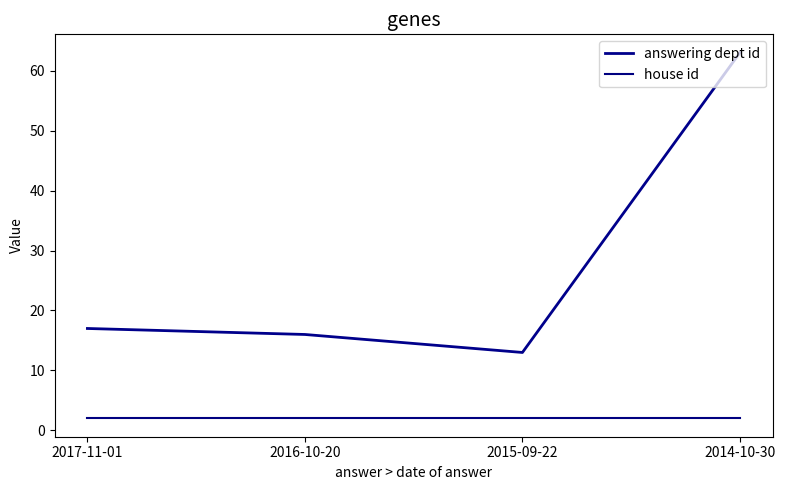

True or false: answering dept id and house id cross at least once.

False